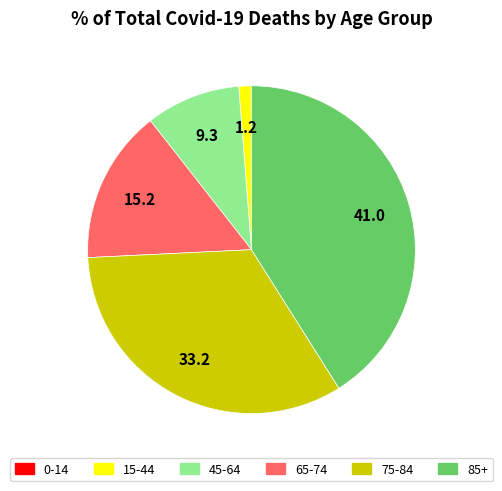

Which has a higher value, 65-74 or 15-44?

65-74